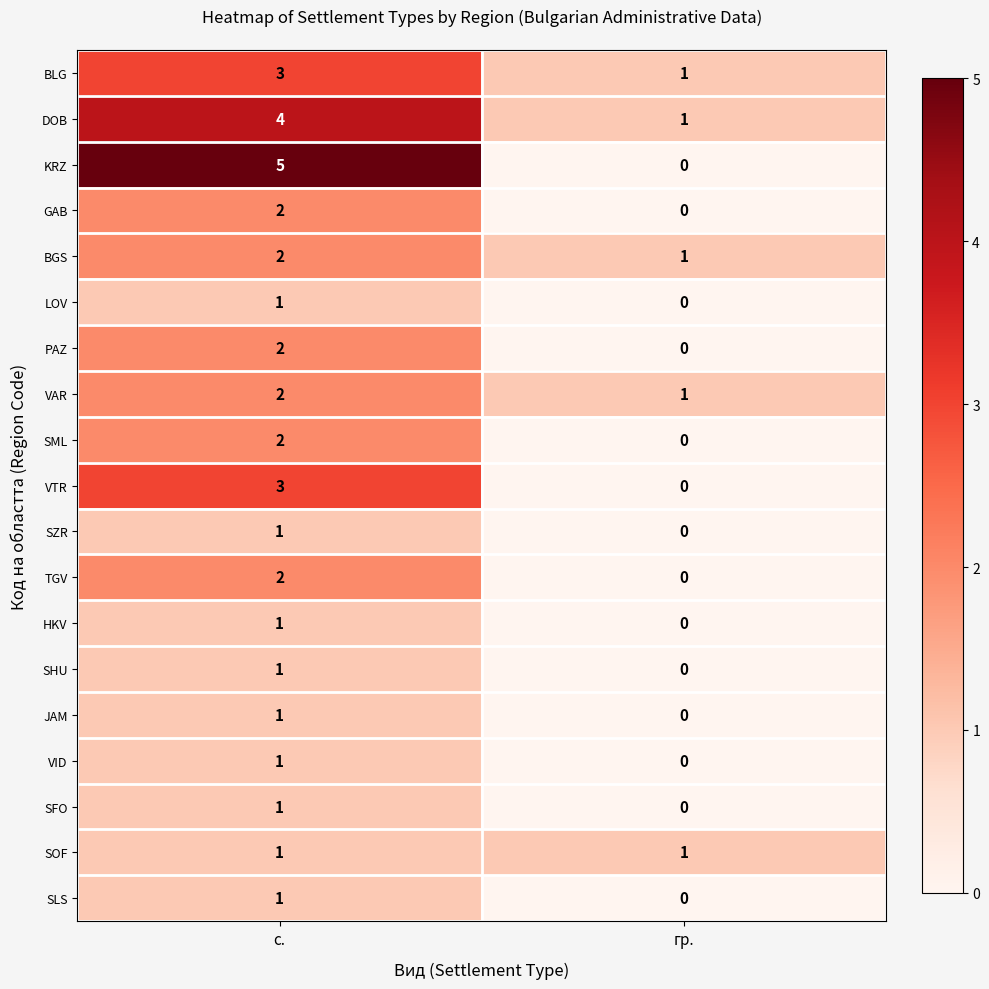

What is the sum of all DOB values?

5